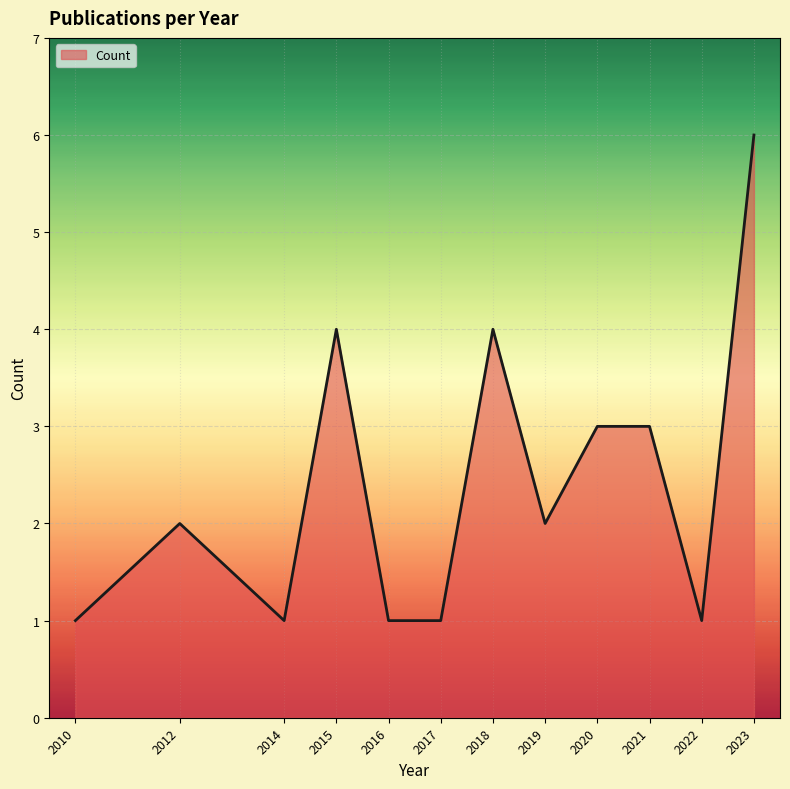

What is the change in value from 2012 to 2018?

+2